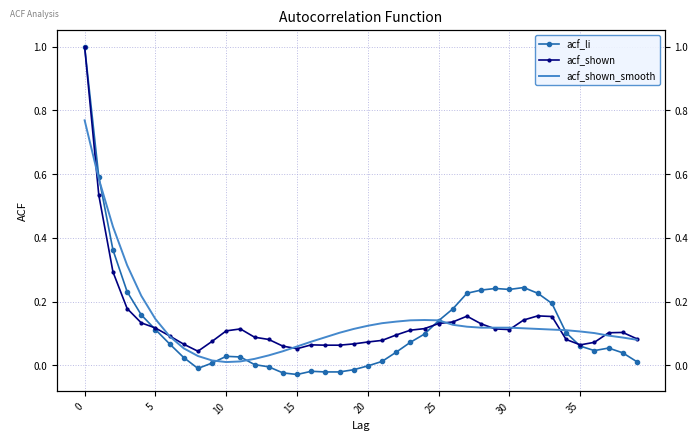

What is the difference between the maximum and second lowest values in the acf_shown series?

0.9